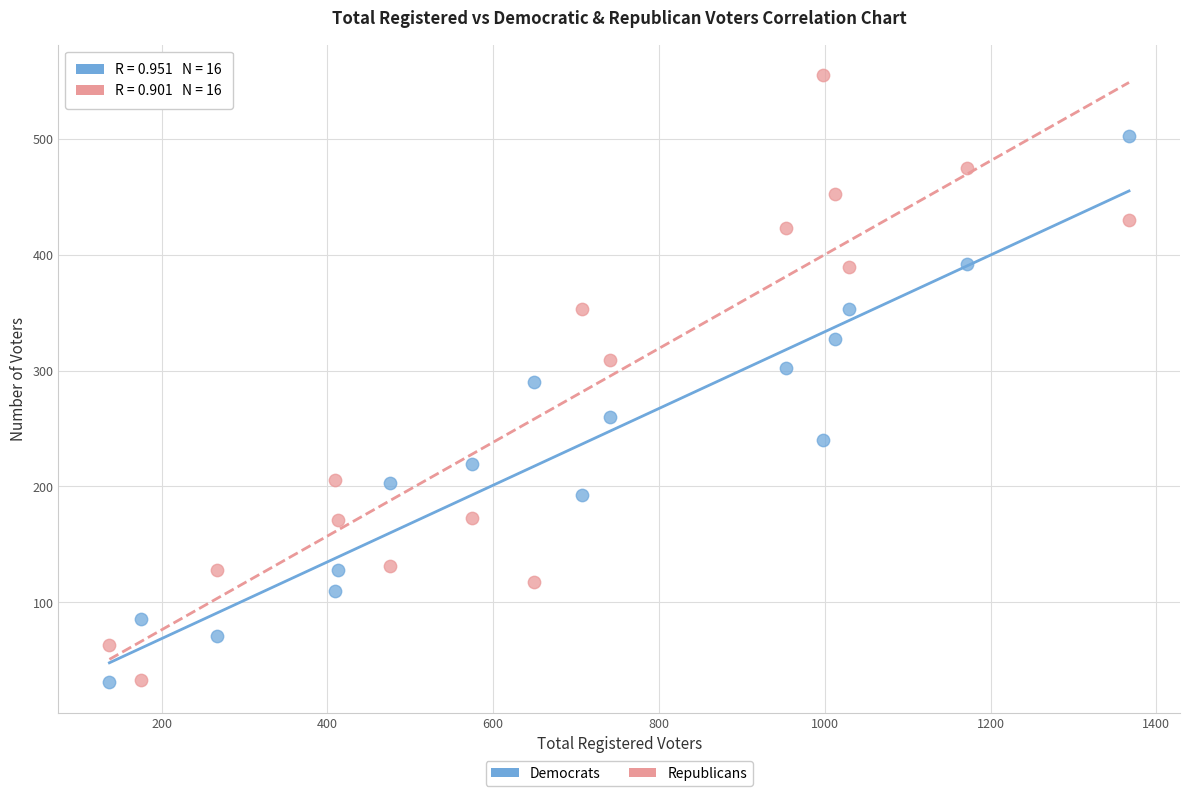

Which series has the largest Y range (max minus min)?

Republicans